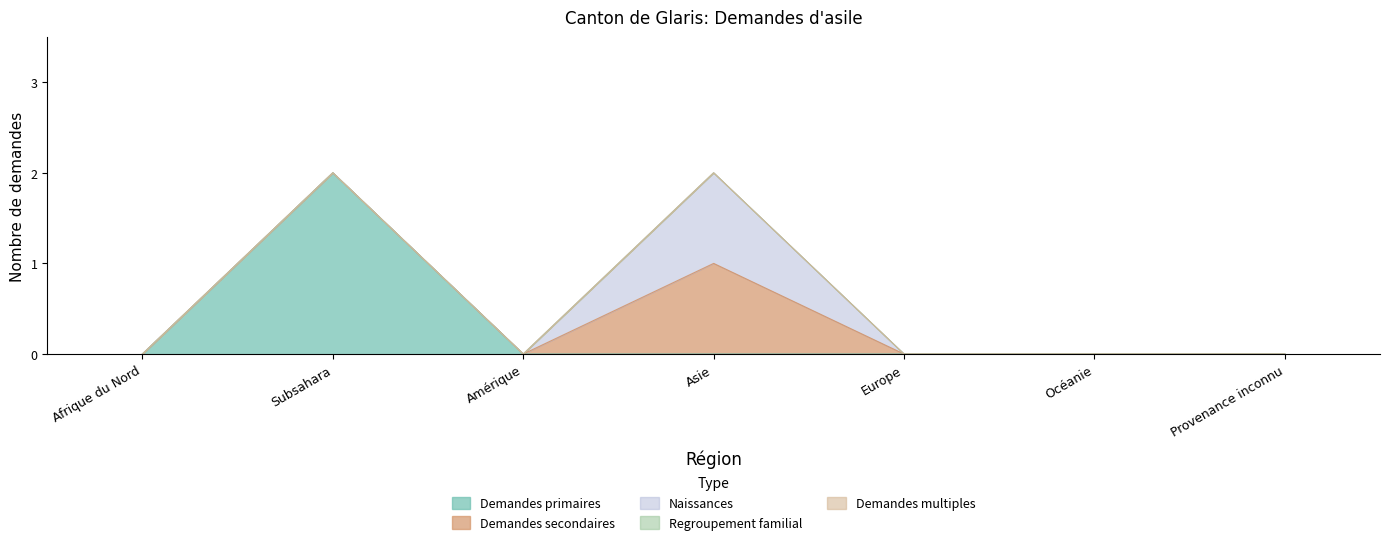

How many data points in Demandes secondaires are above 0?

1